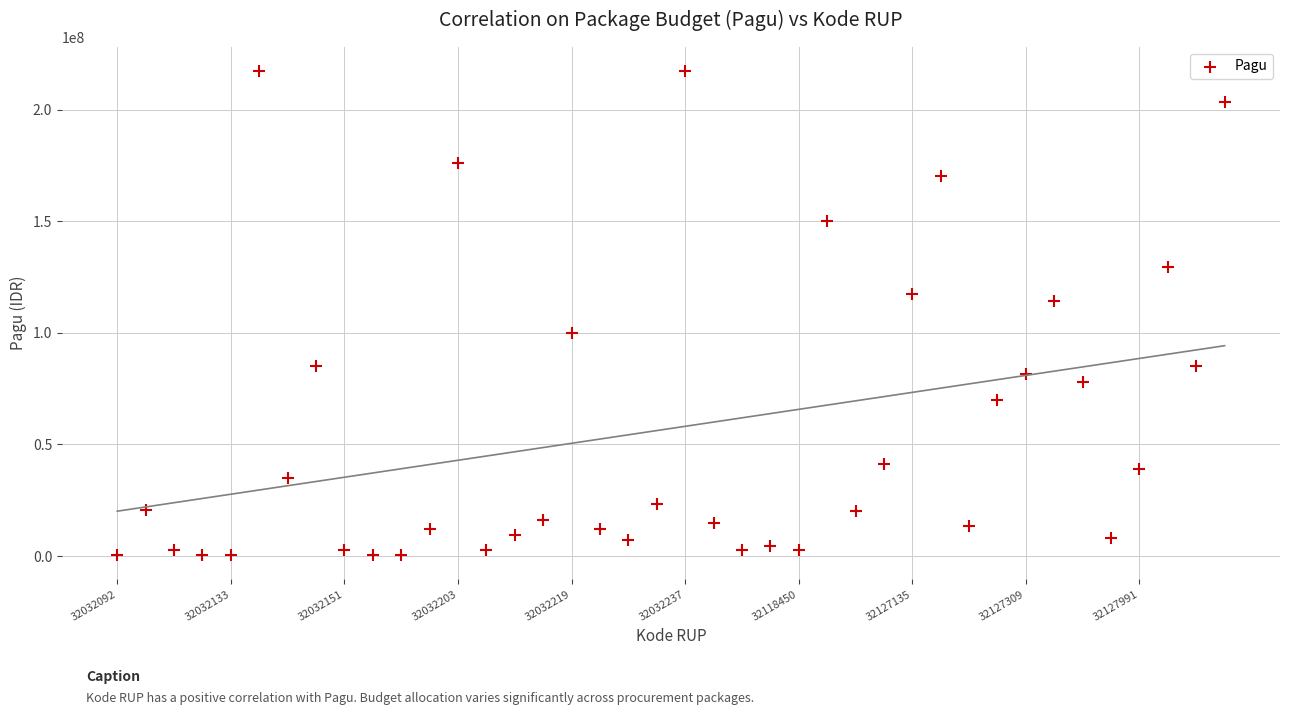

What Y value in the scatter plot is closest to 108830000?

114296000